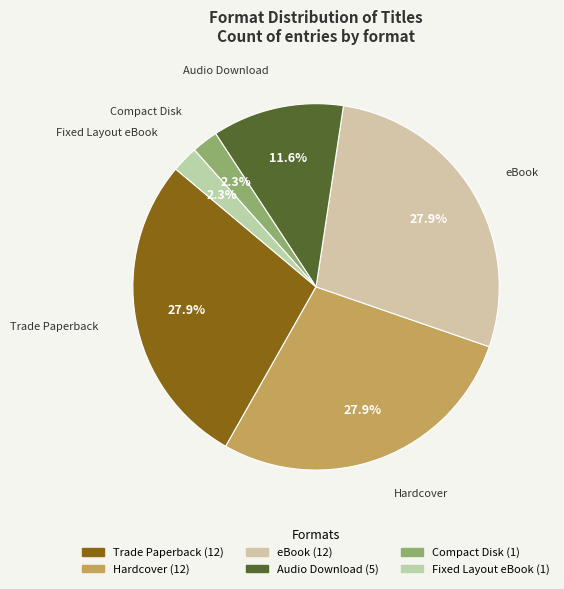

Does Audio Download represent more than half of the total?

No